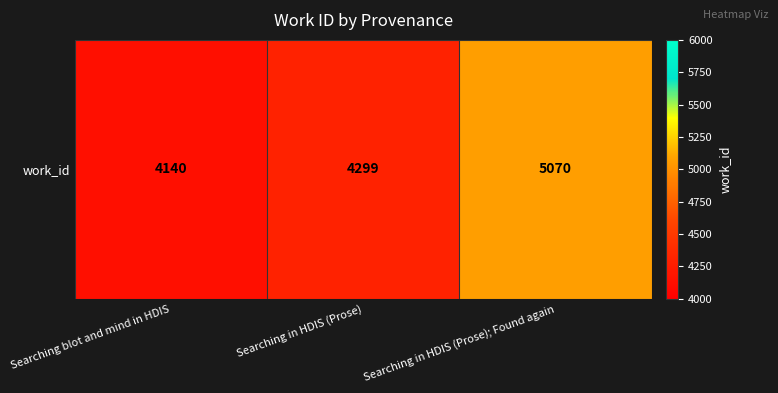

Where is the data nearest to the value 4605?

Searching in HDIS (Prose)